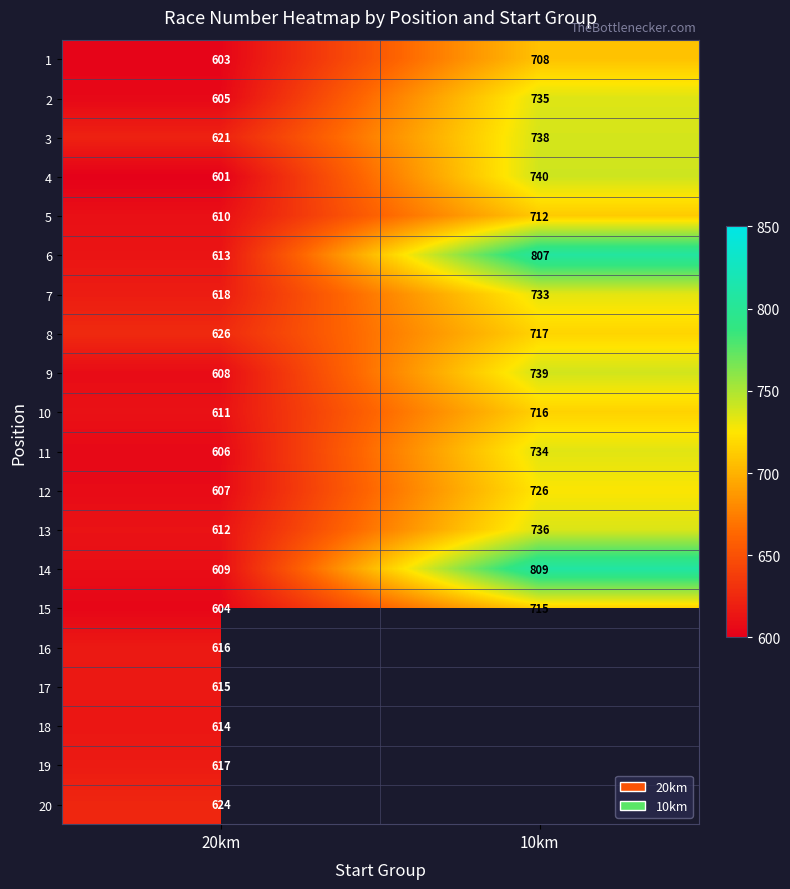

What is the difference between the maximum and minimum values in the 10 series?

105